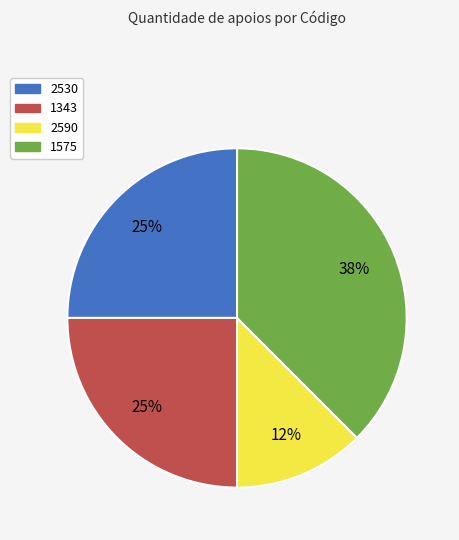

Between 1343 and 2590, which is larger?

1343